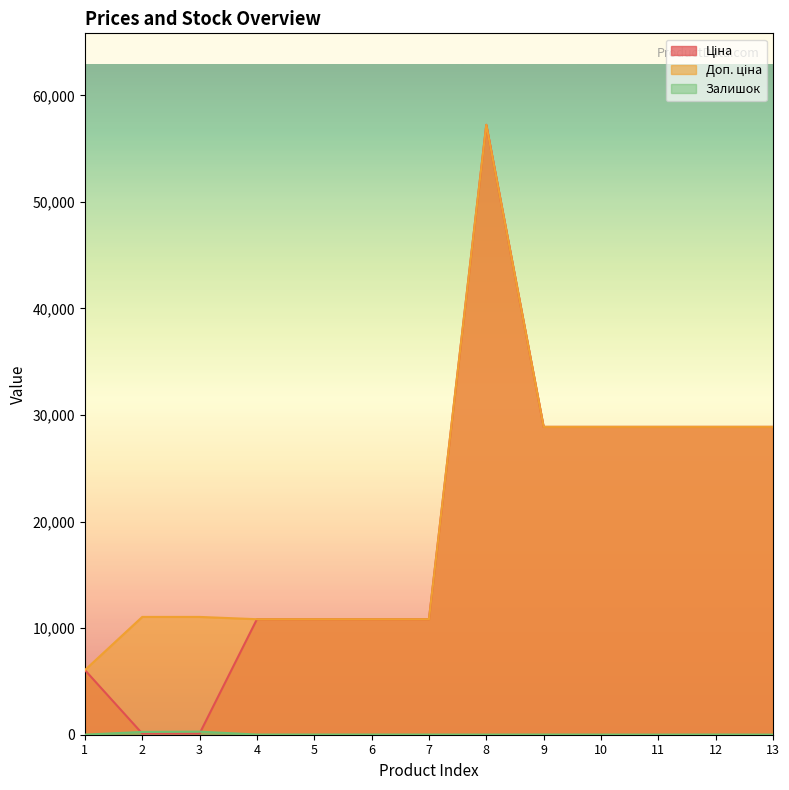

True or false: Ціна has more than 1 interior local peaks.

False